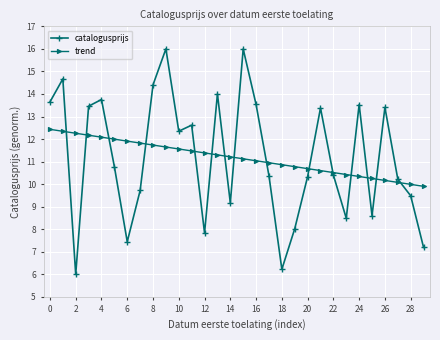

What is the greatest value displayed?

16.0